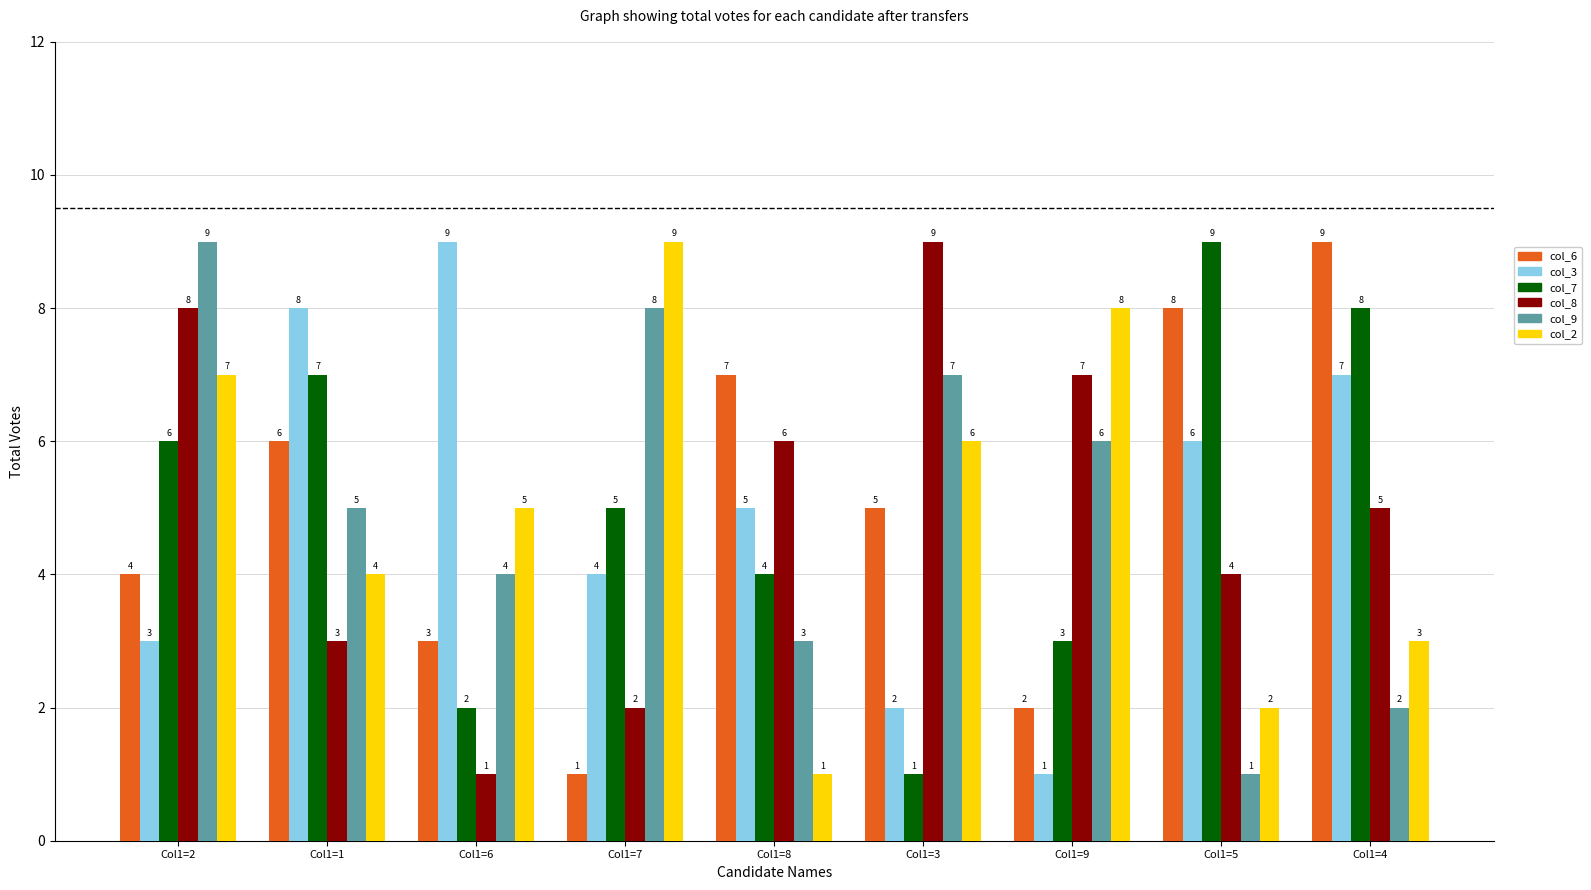

What is the total value across all series at Col1=2?

37